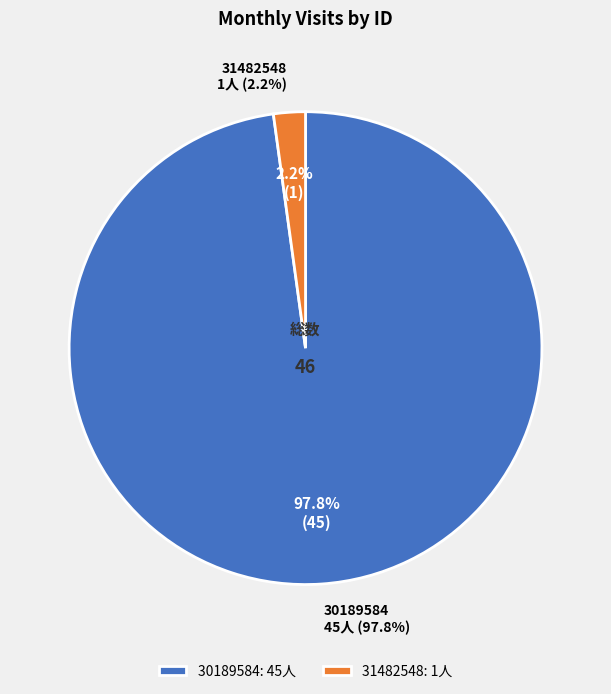

Which slice is the smallest?

31482548